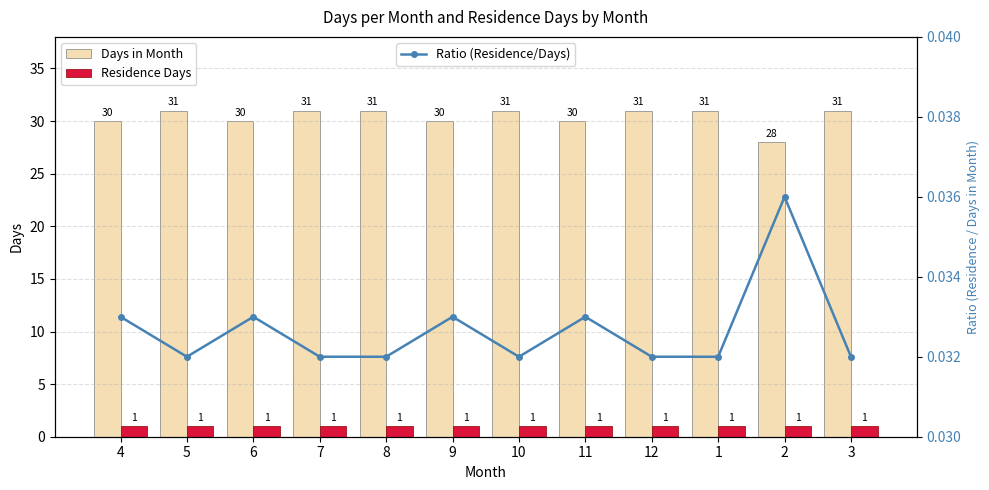

Which series has the largest total across all categories?

Days in Month